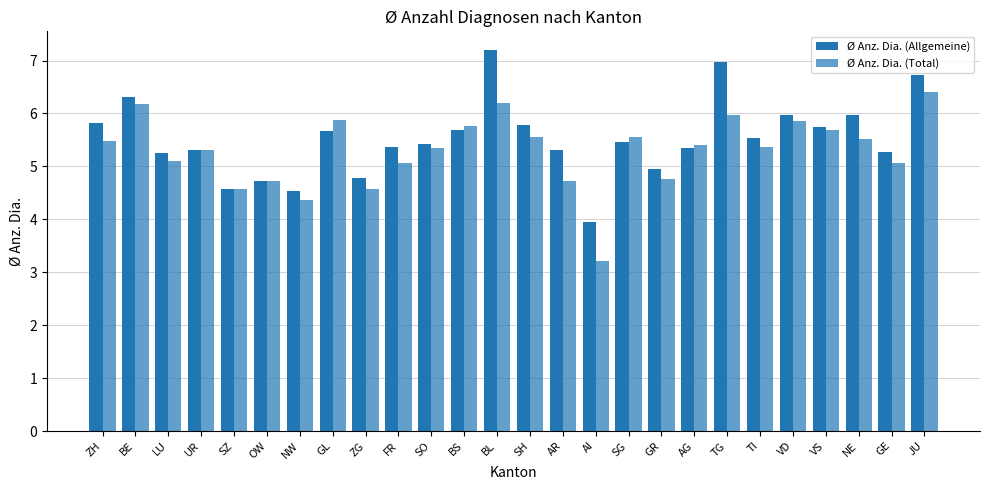

Which category has the lowest value across all series?

AI